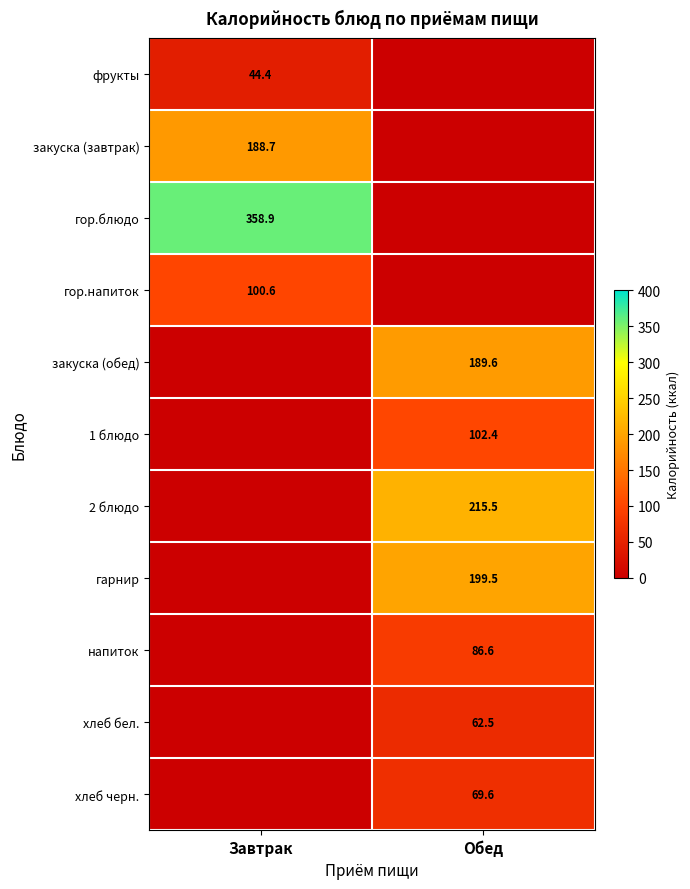

True or false: напиток has a value of 86.6 at Обед.

True